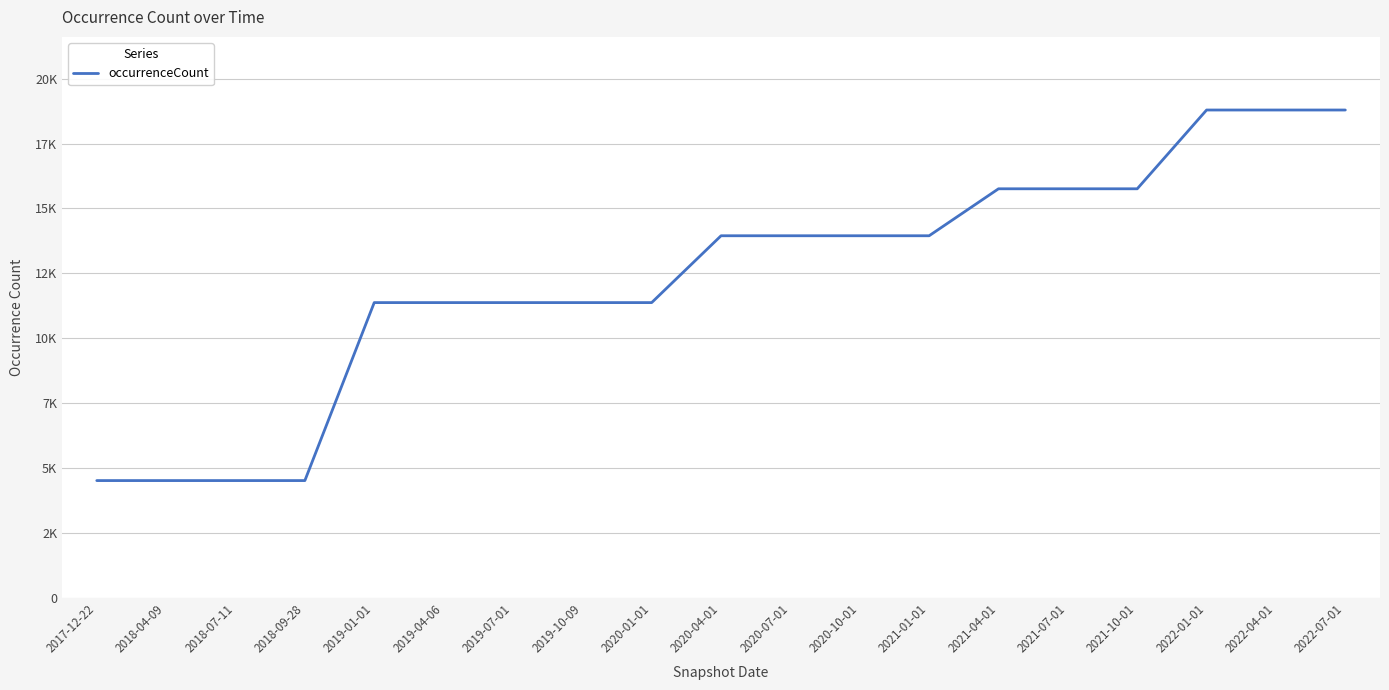

Which category has the lowest value across all series?

2017-12-22